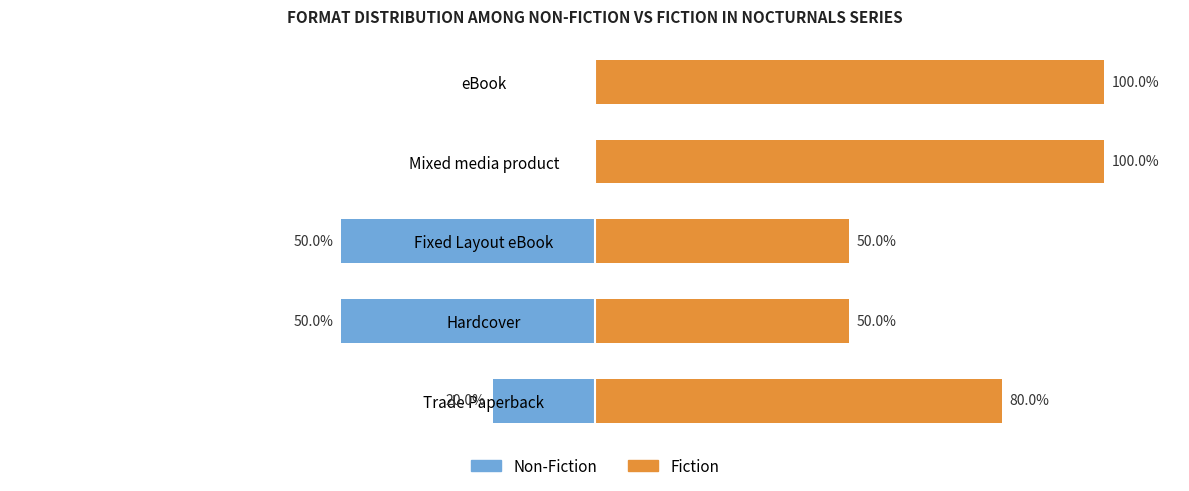

Which series has the largest total across all categories?

Fiction